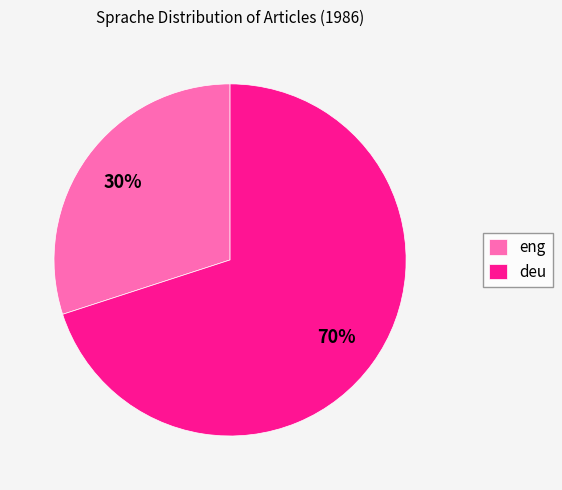

Which category has the smallest portion of the pie?

eng